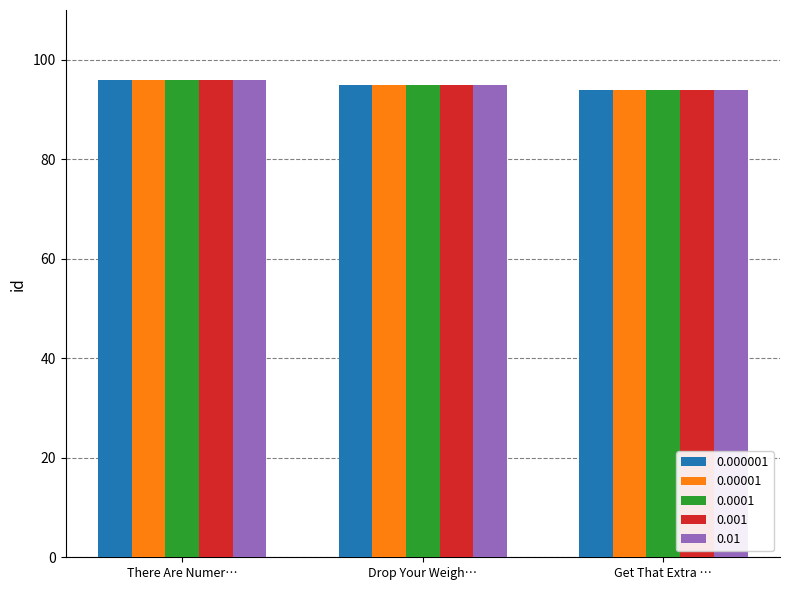

What is the smallest value displayed?

94